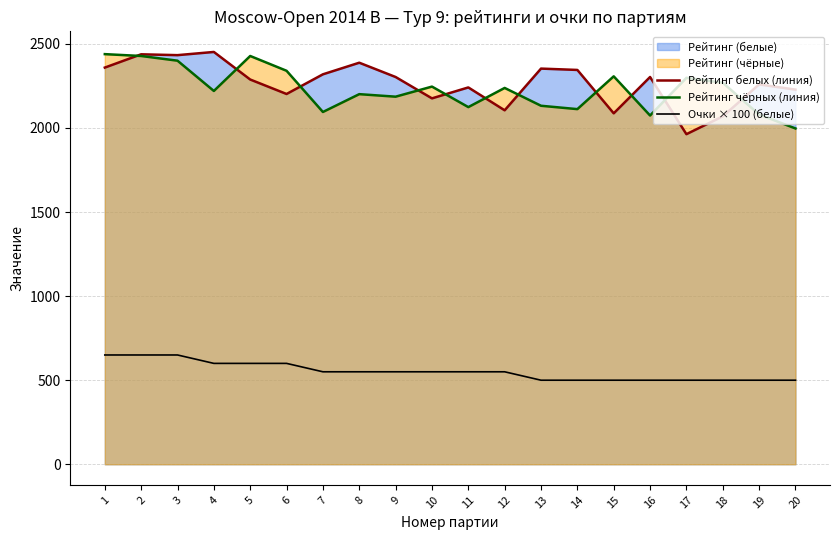

True or false: Рейтинг чёрных (линия) has more than 1 interior local peaks.

True